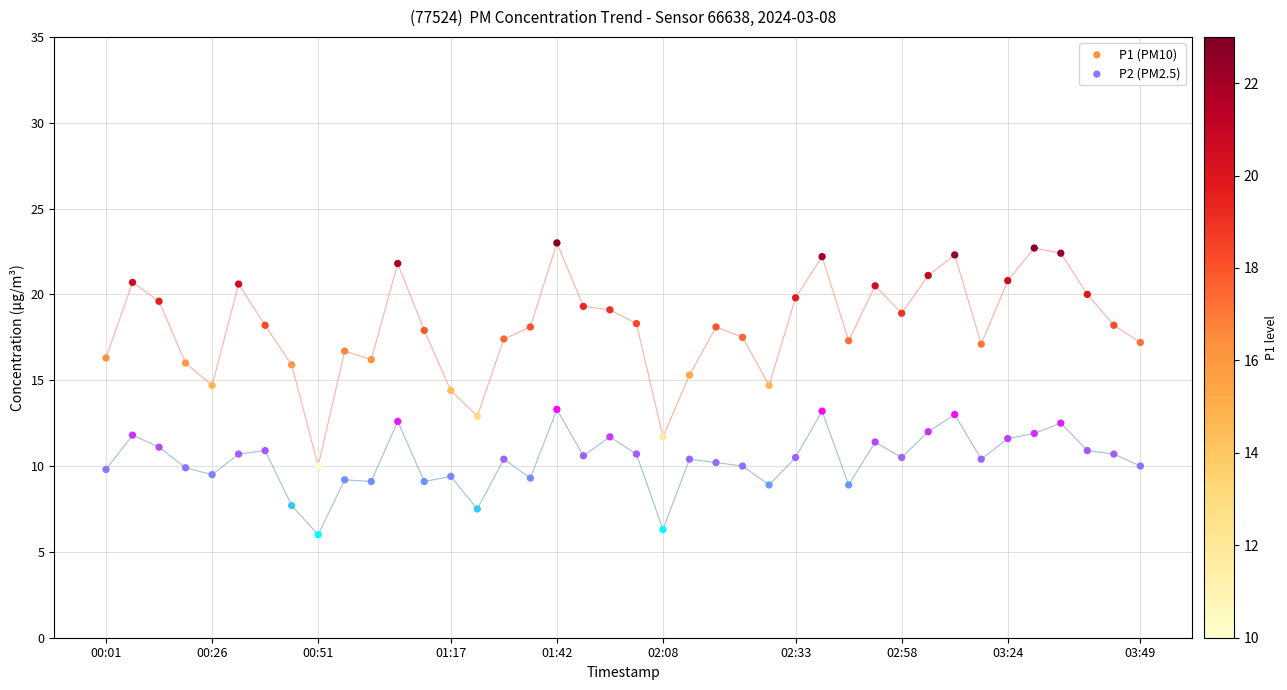

Which series reaches the maximum Y coordinate?

P1 (PM10)